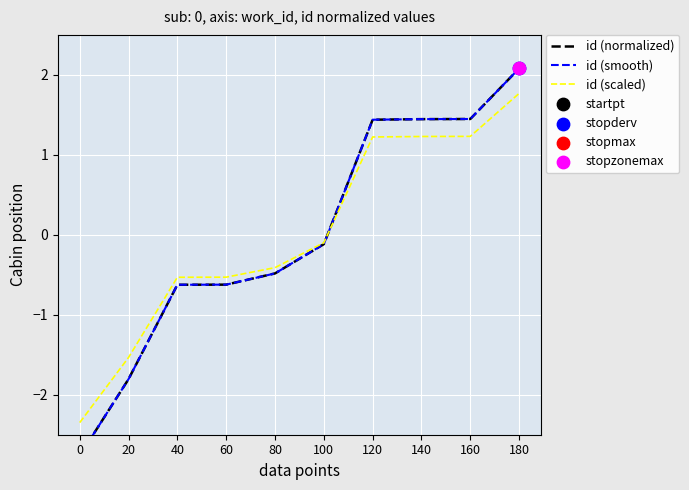

Is it true that id (scaled) equals 1.2 at 140?

True